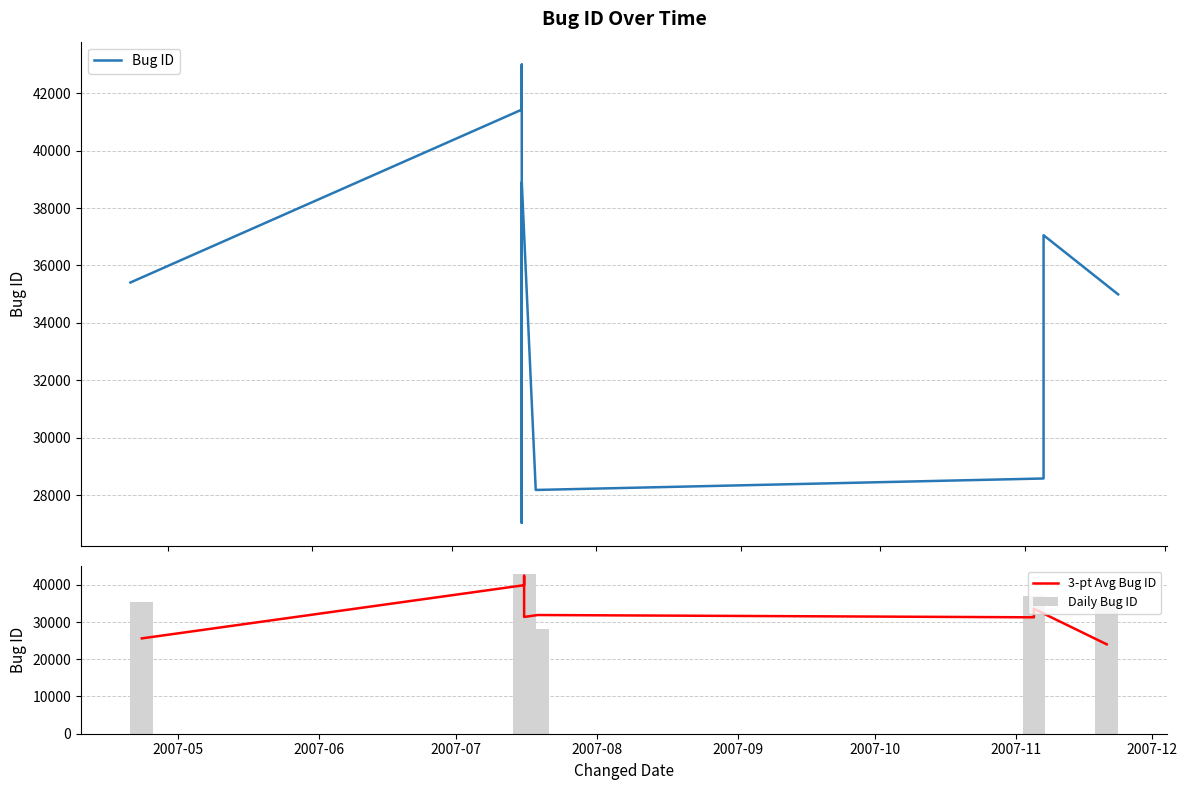

At which category is the sum across all series the highest?

2007-07